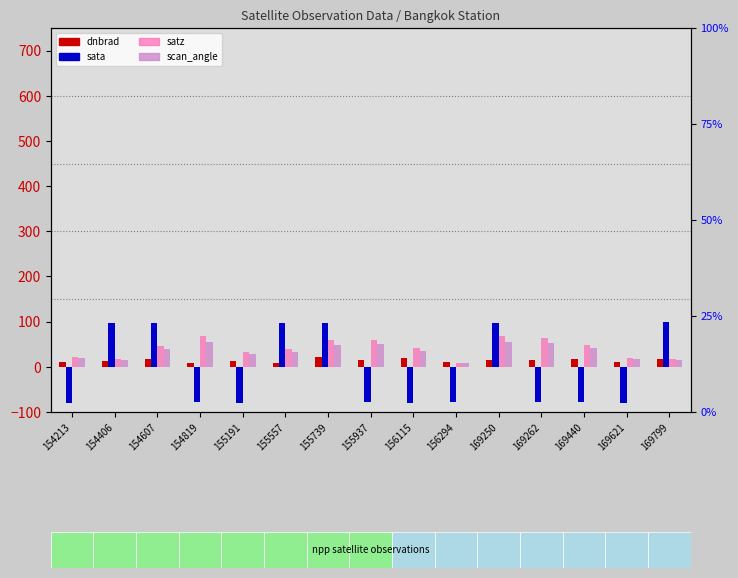

The value of satz at 155739 is 58.8. True or false?

True